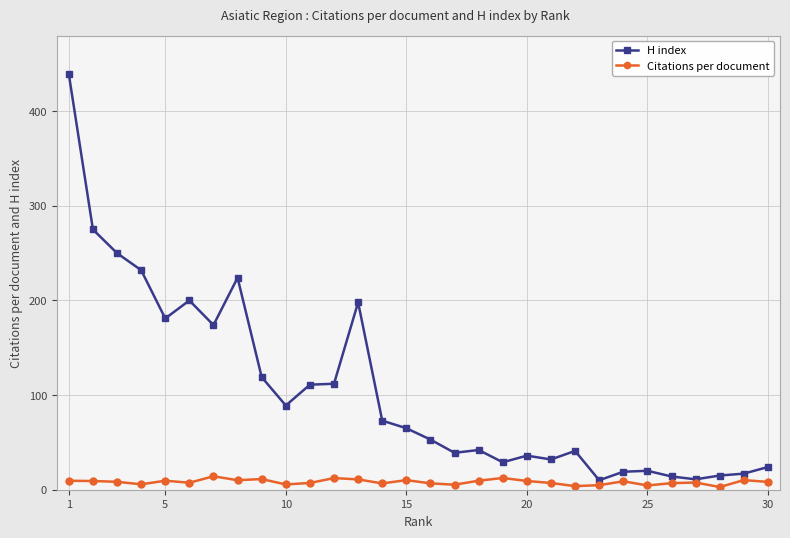

What is the greatest value displayed?

439.0